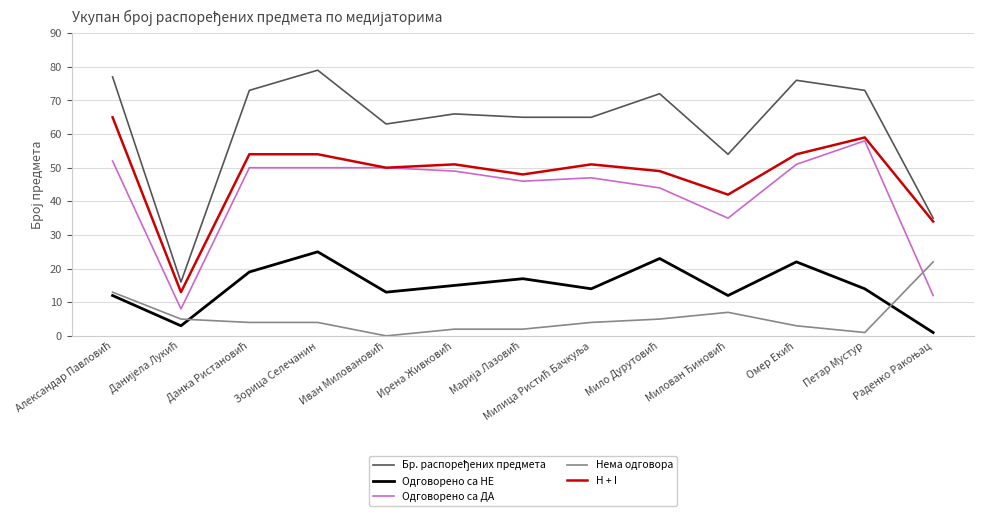

The value of Одговорено са ДА at Петар Мустур is 58. True or false?

True